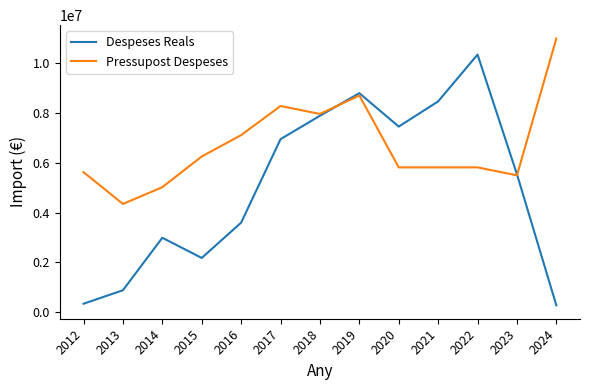

Does the chart display data point markers on the line(s)?

No